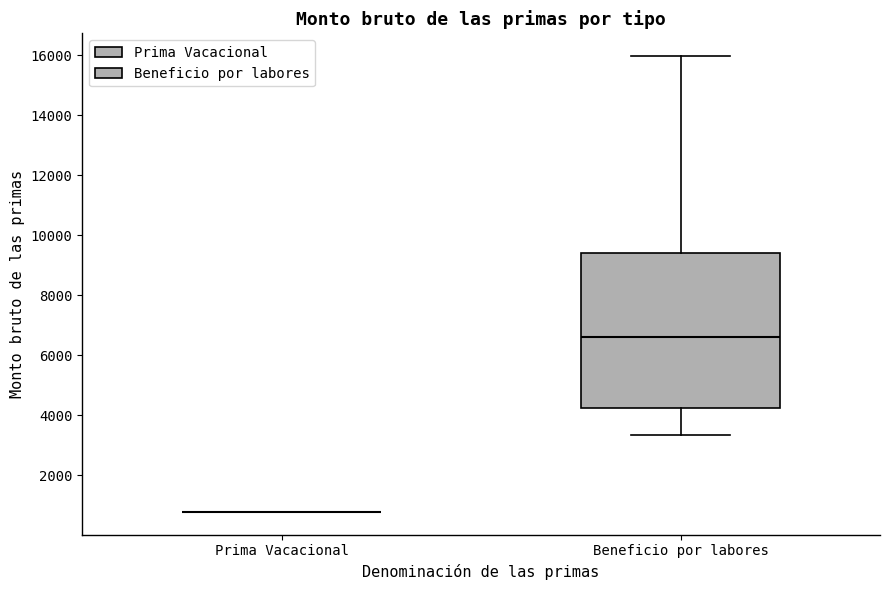

Reading left to right, read every box against the y-axis: the position of its median line, the range the box covers, and the ends of its whiskers. The values are not printed on the chart, so give them approximately, as read against the axis.

Prima Vacacional: box collapsed to a line at 800, whiskers 800 to 800
Beneficio por labores: median 6600, box 4200 to 9400, whiskers 3400 to 16000